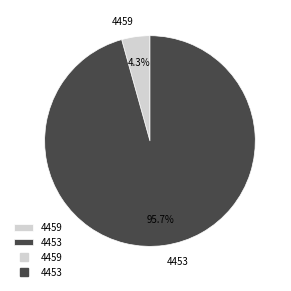

Does any single category account for the majority?

Yes